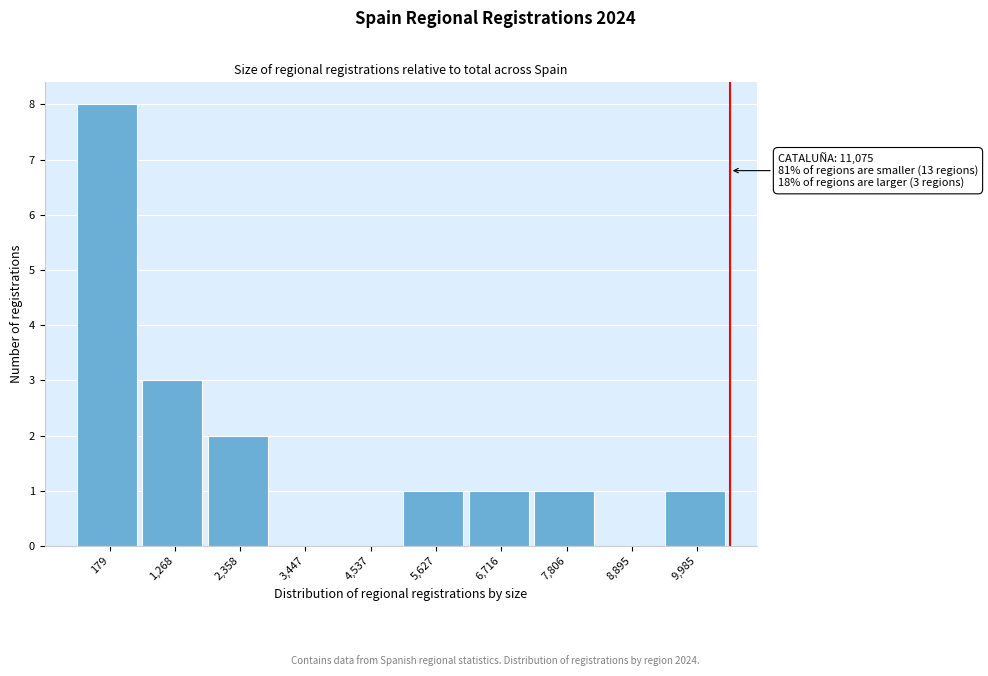

Reading left to right, extract all data points from this chart.

179=8	1,268=3	2,358=2	3,447=0	4,537=0	5,627=1	6,716=1	7,806=1	8,895=0	9,985=1